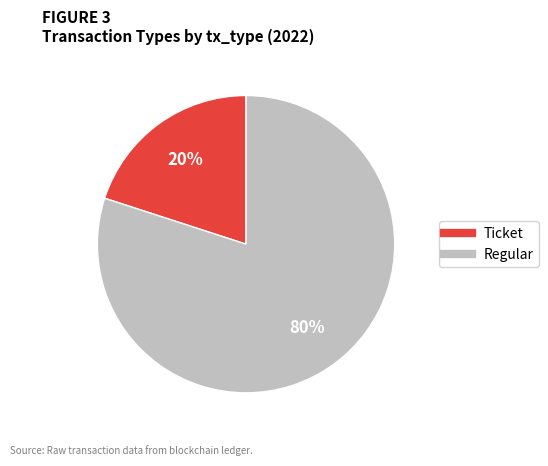

Does any single category account for the majority?

Yes